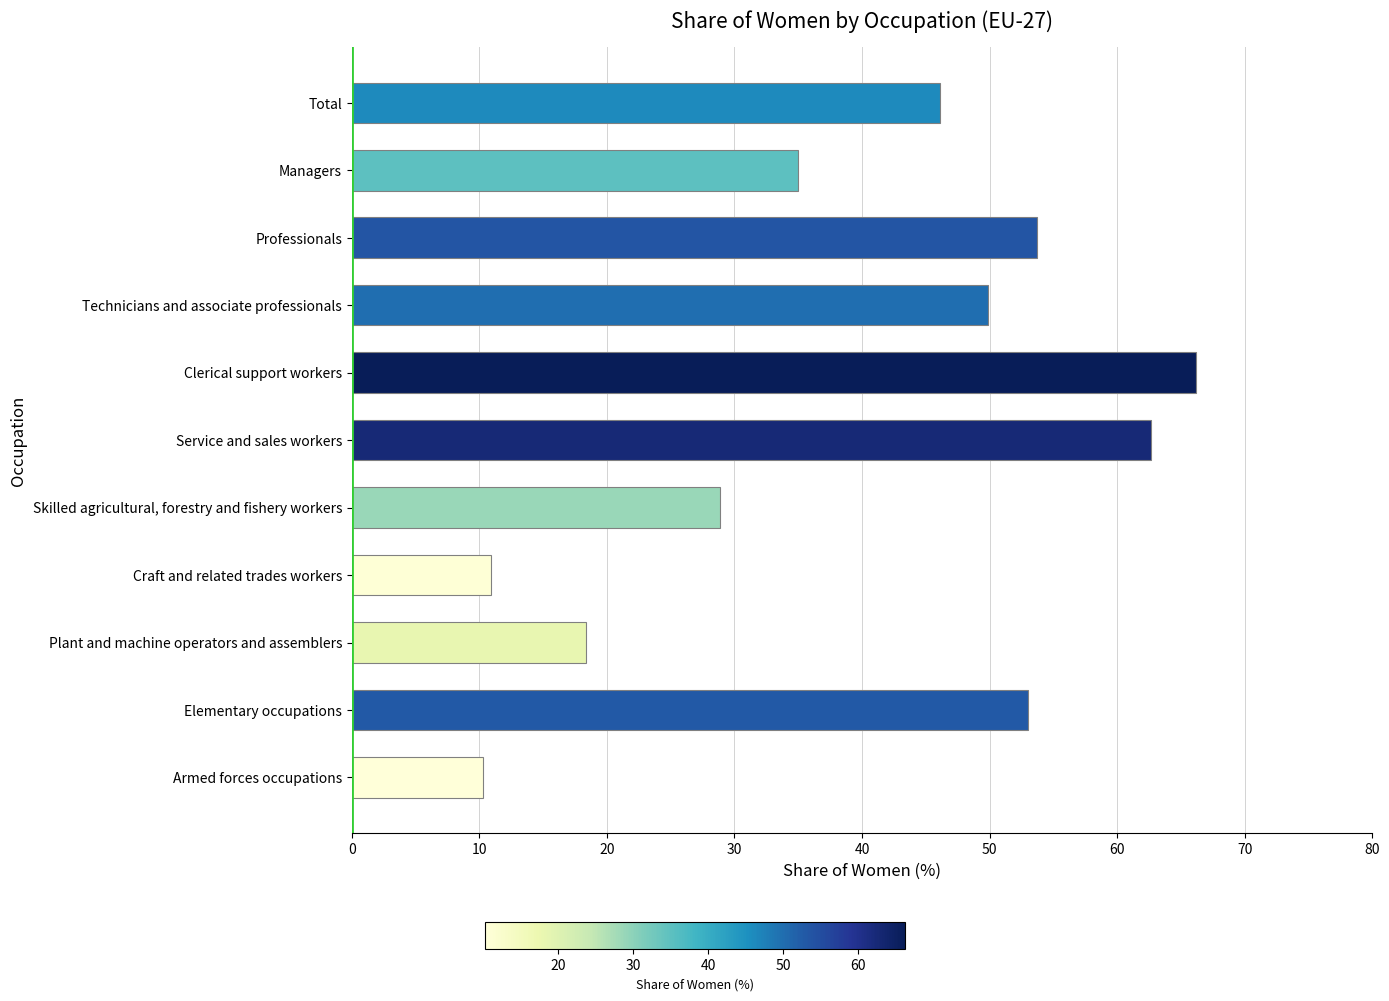

How many values exceed 46?

6